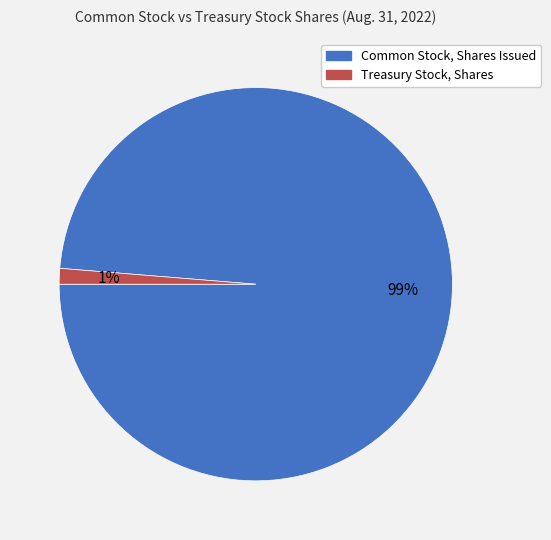

Which category has the smallest portion of the pie?

Treasury Stock, Shares